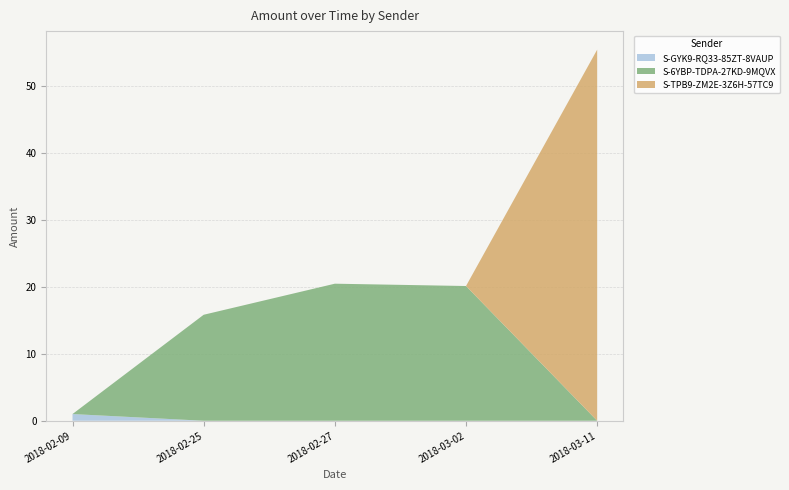

Reading left to right, list all the values displayed in this chart.

S-GYK9-RQ33-85ZT-8VAUP: 2018-02-09=1.0	2018-02-25=0.0	2018-02-27=0.0	2018-03-02=0.0	2018-03-11=0.0
S-6YBP-TDPA-27KD-9MQVX: 2018-02-09=0.0	2018-02-25=15.8	2018-02-27=20.5	2018-03-02=20.1	2018-03-11=0.0
S-TPB9-ZM2E-3Z6H-57TC9: 2018-02-09=0.0	2018-02-25=0.0	2018-02-27=0.0	2018-03-02=0.0	2018-03-11=55.4